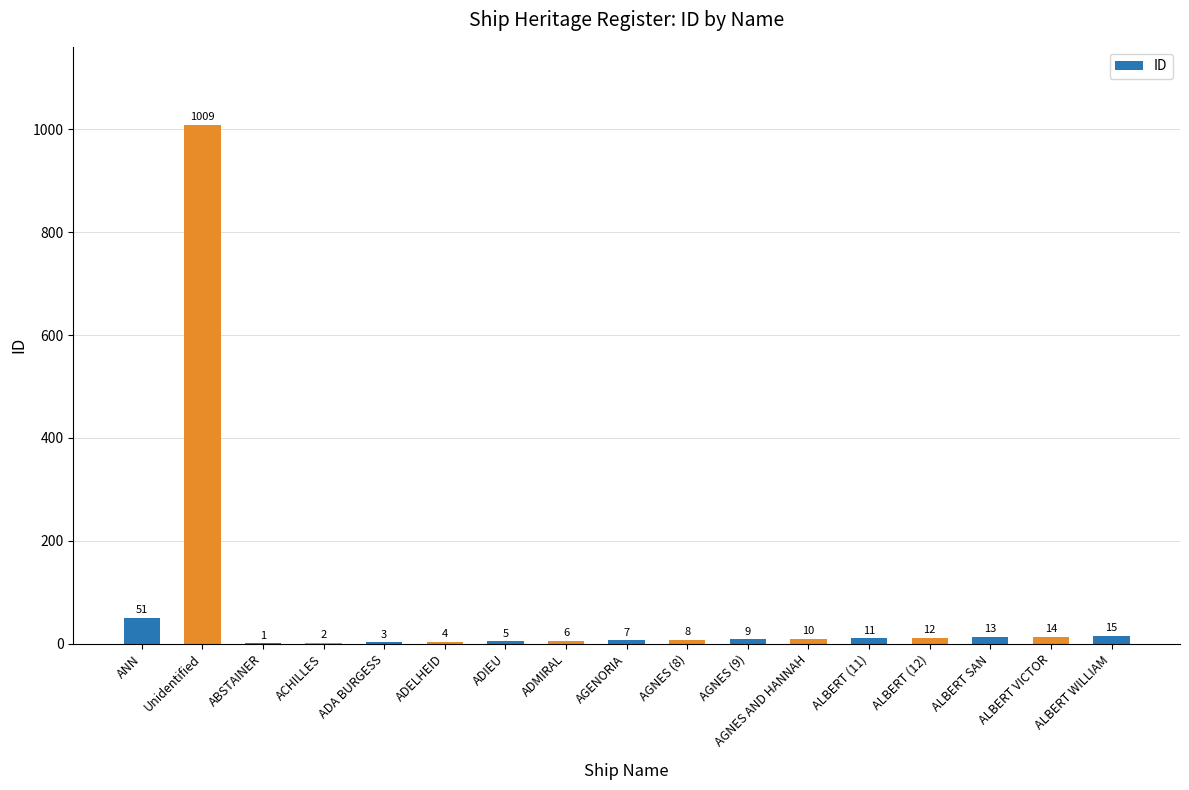

The chart shows a value of 10 at AGNES AND HANNAH. True or false?

True